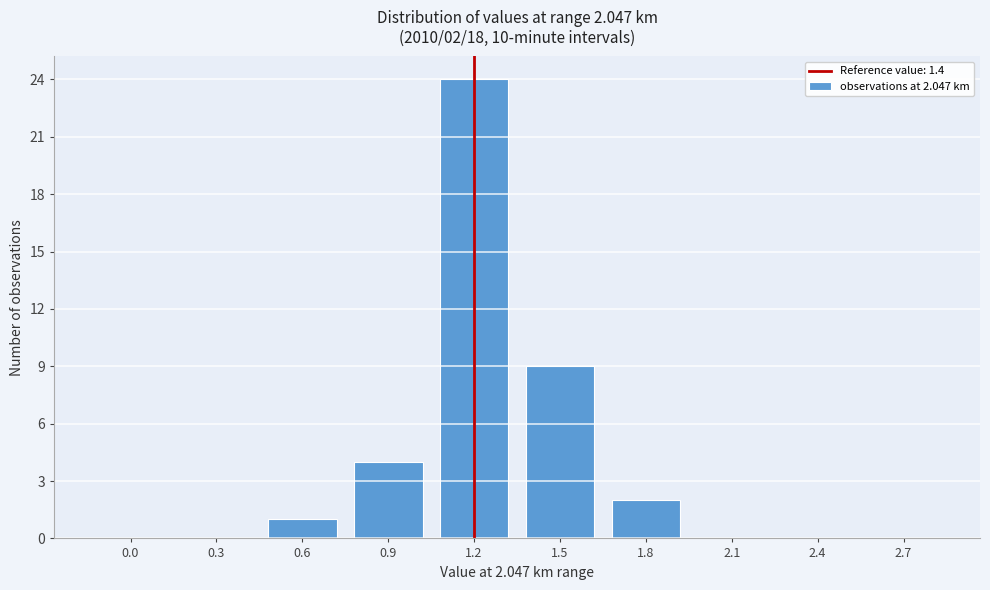

Reading left to right, extract all data points from this chart.

0.0=0	0.3=0	0.6=1	0.9=4	1.2=24	1.5=9	1.8=2	2.1=0	2.4=0	2.7=0